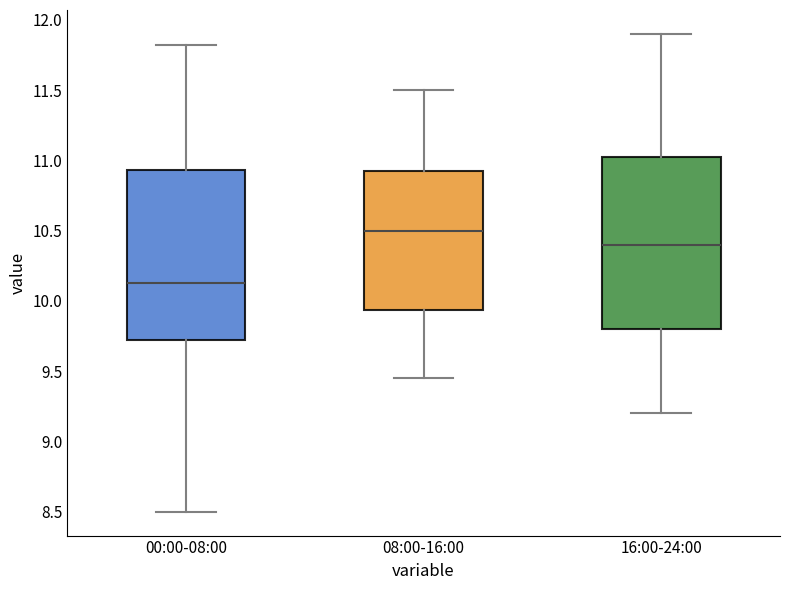

Reading left to right, read every box against the y-axis: the position of its median line, the range the box covers, and the ends of its whiskers. The values are not printed on the chart, so give them approximately, as read against the axis.

00:00-08:00: median 10.15, box 9.70 to 10.95, whiskers 8.50 to 11.80
08:00-16:00: median 10.50, box 9.95 to 10.95, whiskers 9.45 to 11.50
16:00-24:00: median 10.40, box 9.80 to 11.05, whiskers 9.20 to 11.90